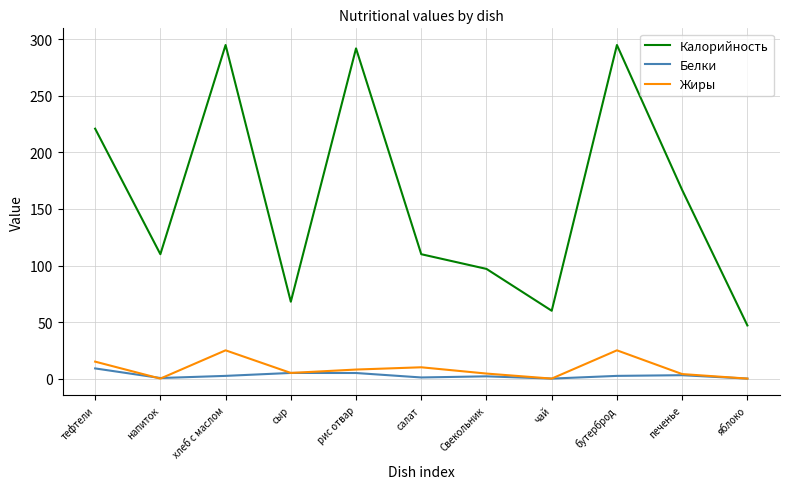

Which series changed the most between сыр and яблоко?

Калорийность